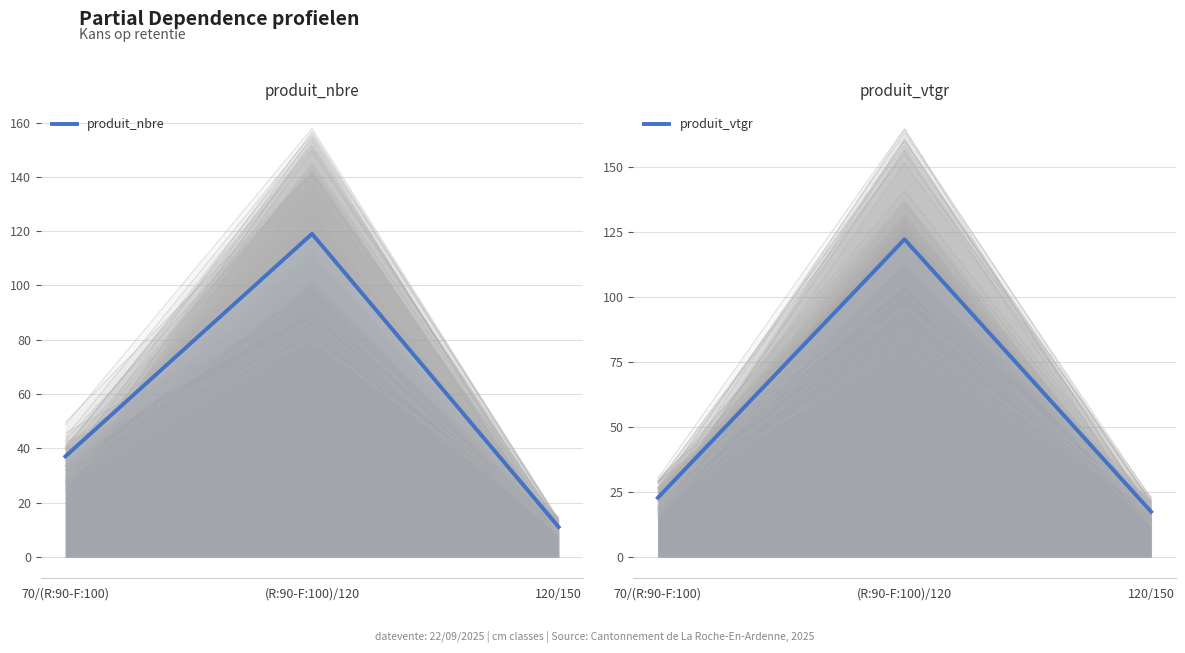

What is the greatest value displayed?

122.3